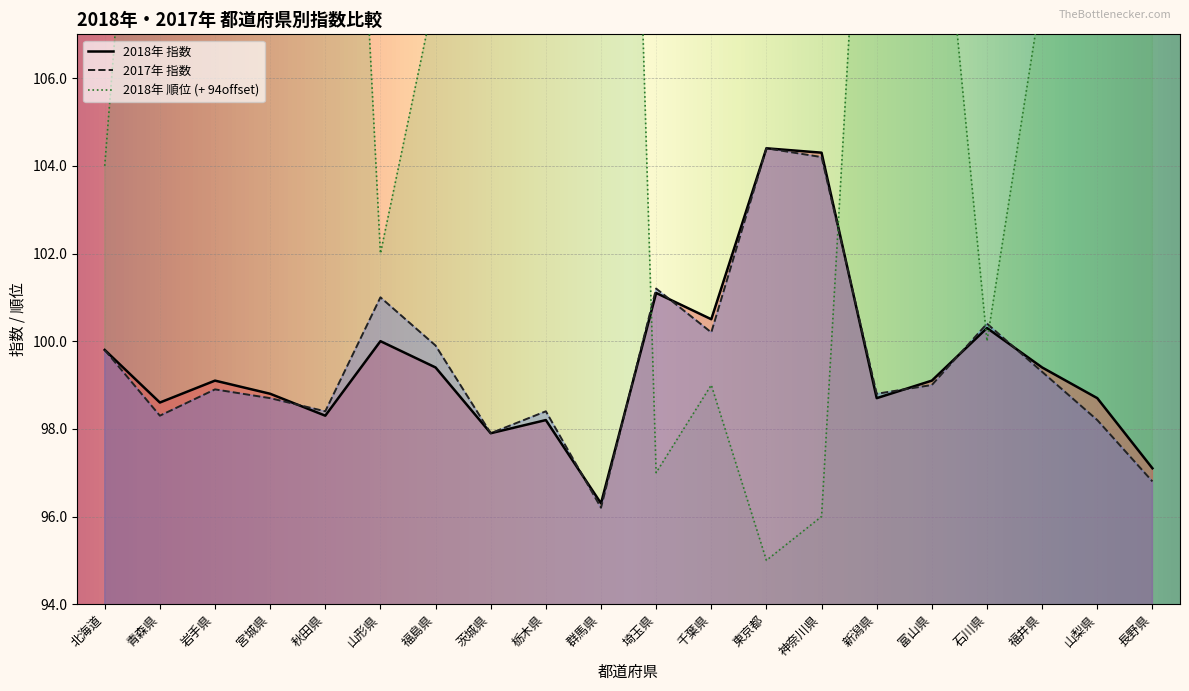

What is the label of the 4th point from the right?

石川県